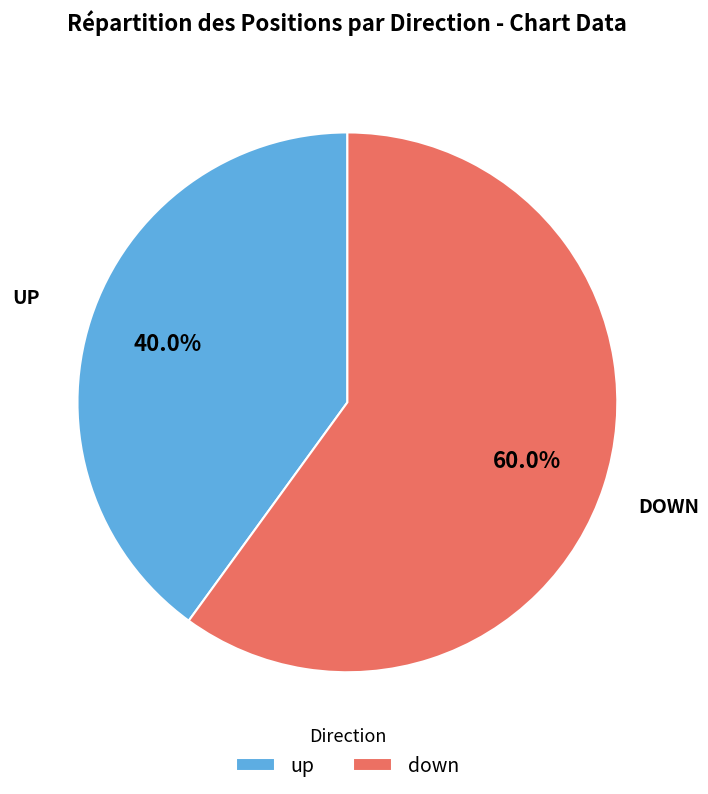

True or false: up accounts for 49% of the total.

False